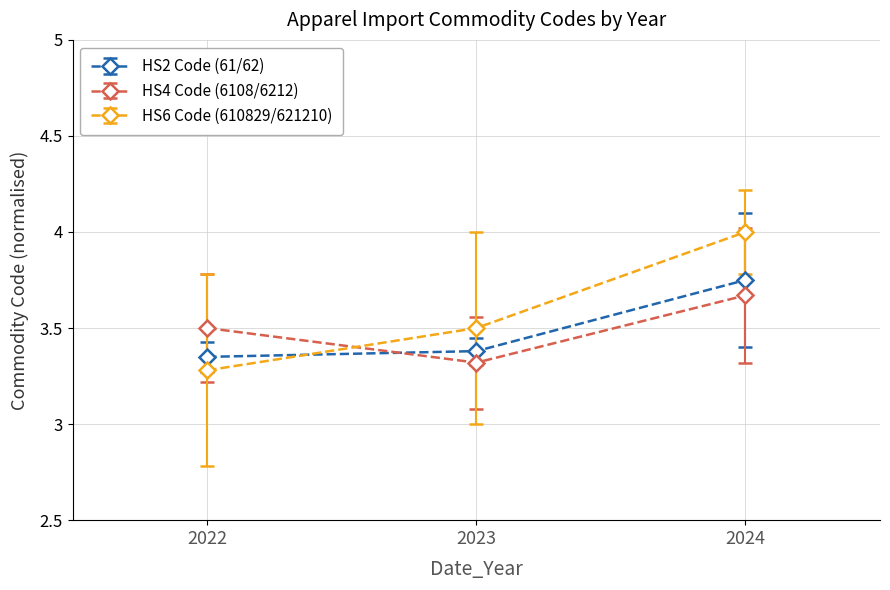

Count the number of data series in this chart.

3